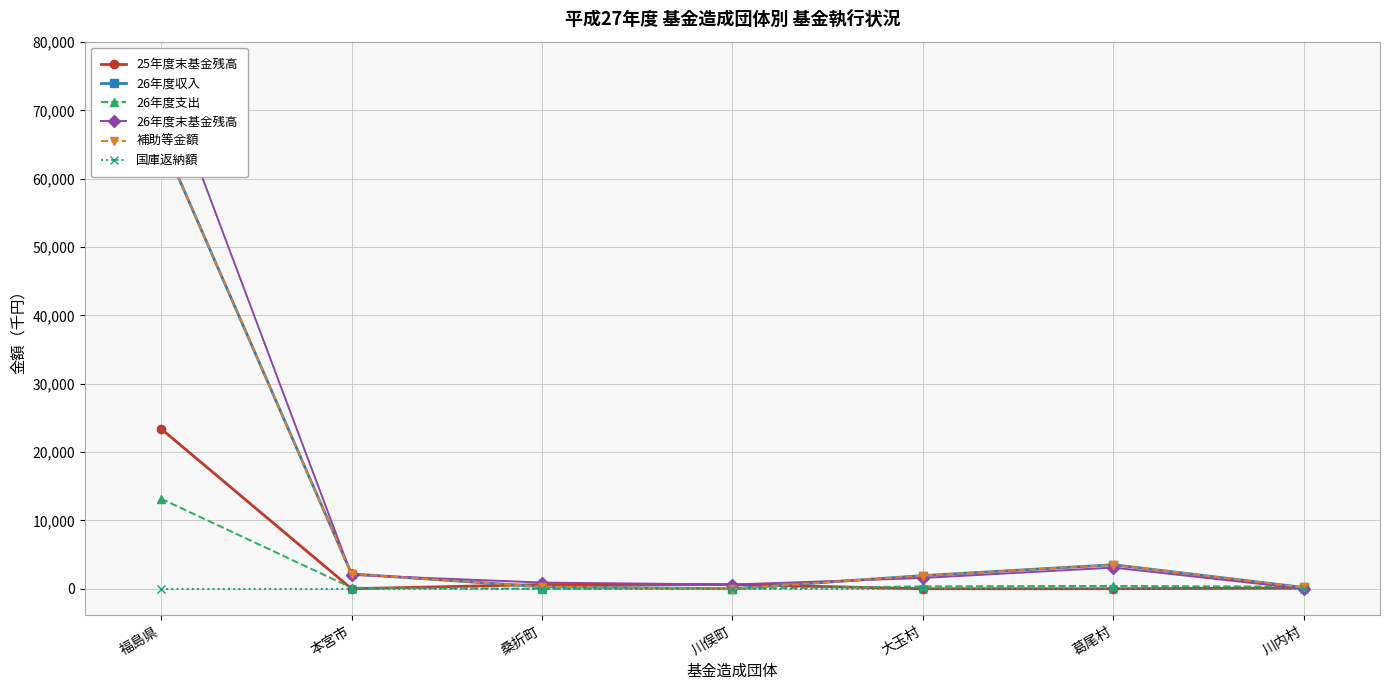

Rank the series by their maximum value, from highest to lowest.

26年度末基金残高, 26年度収入, 補助等金額, 25年度末基金残高, 26年度支出, 国庫返納額